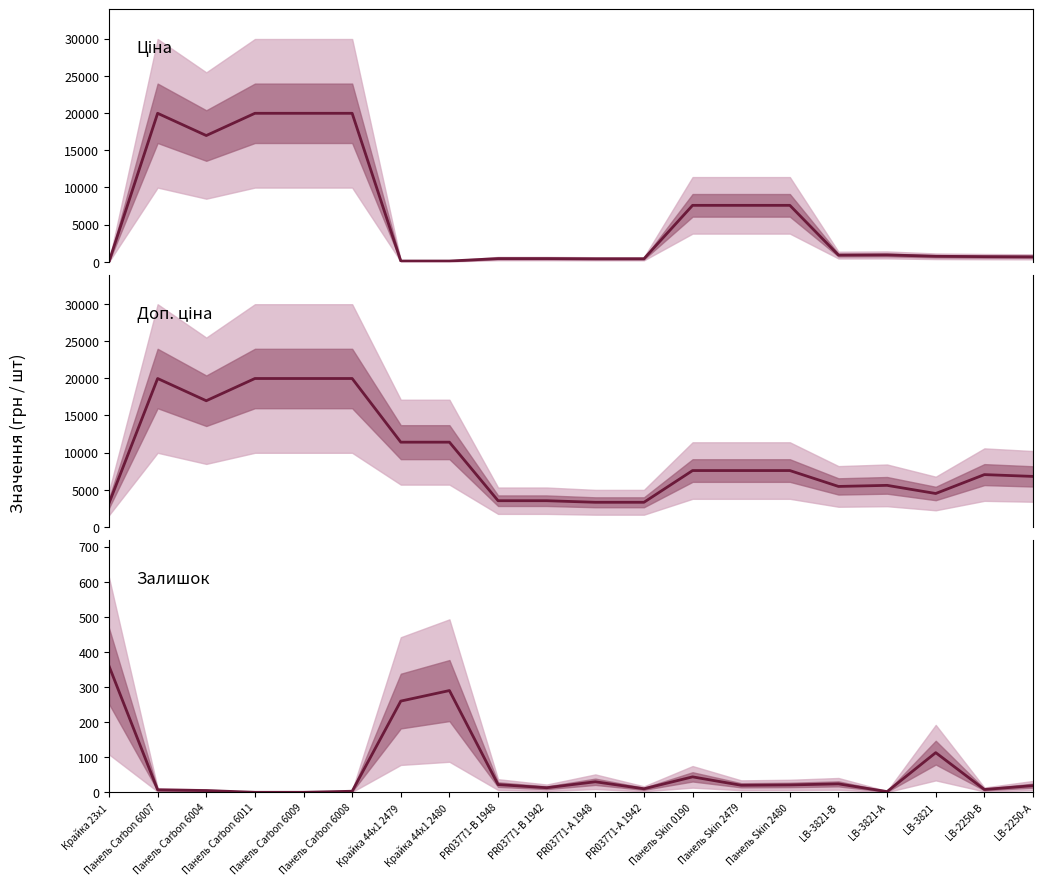

What is the difference between the second highest and second lowest values in the Доп. ціна series?

16631.7